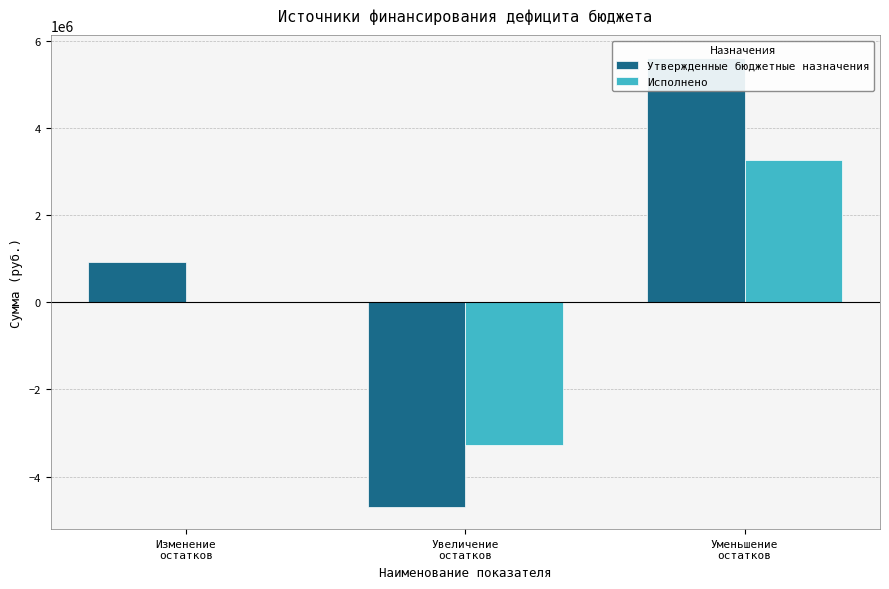

How many data points does each series have?

3